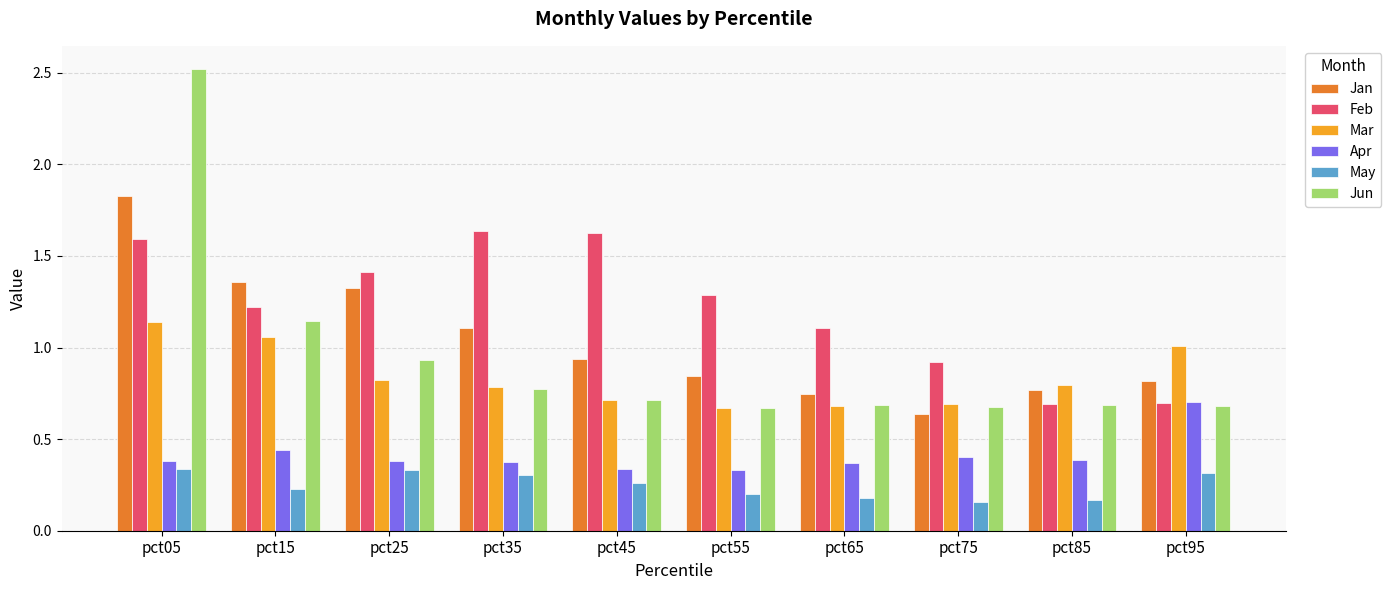

The value of Jan at pct85 is 0.8. True or false?

True